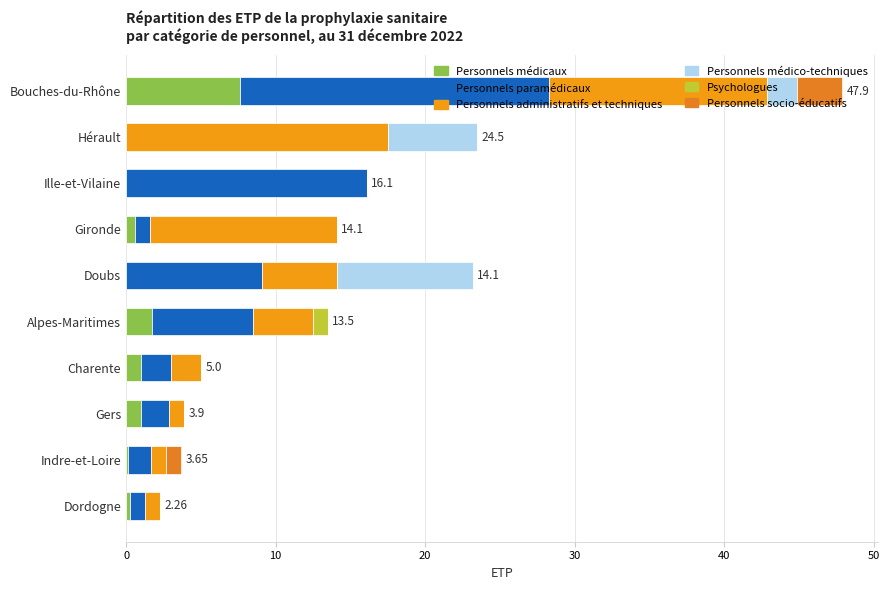

What is the difference between the maximum and minimum values in the Personnels médico-techniques series?

9.1